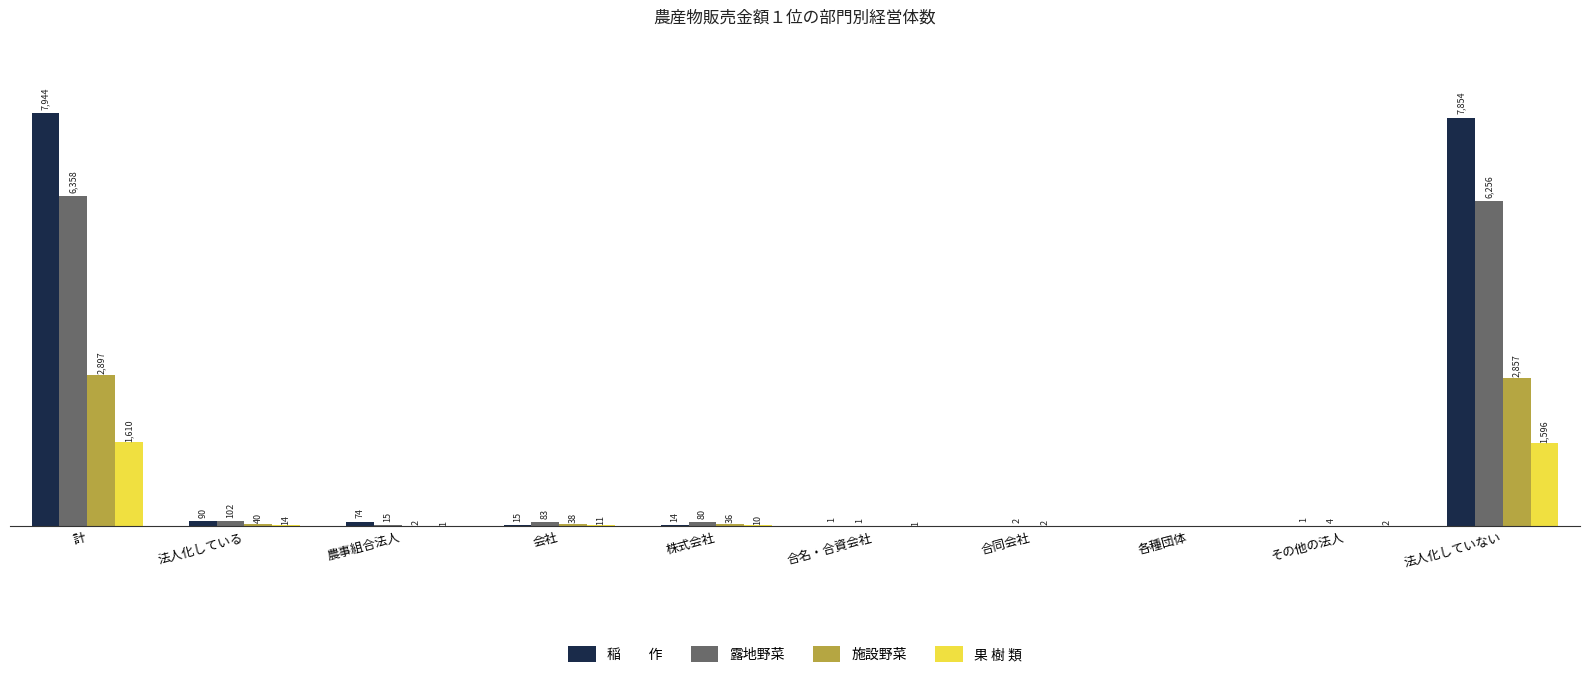

Which label corresponds to the largest value in the chart?

計